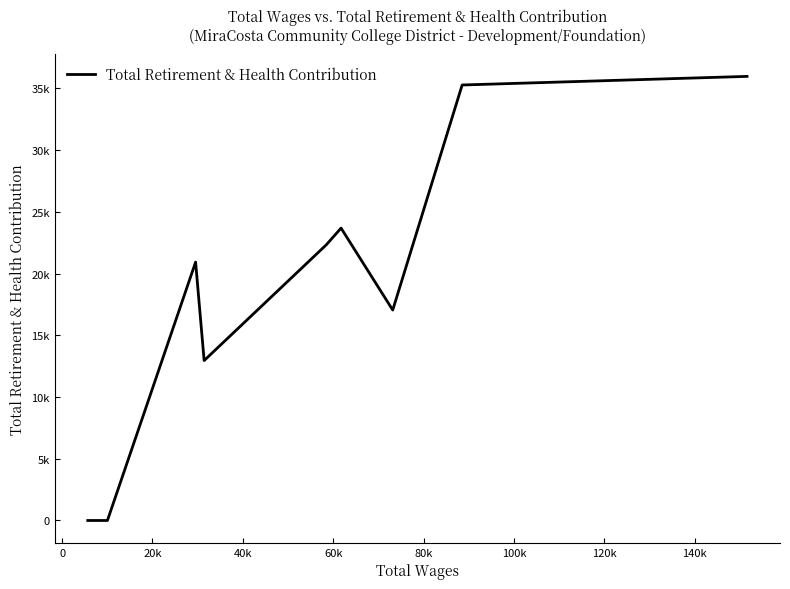

At which label does the data first exceed 20932?

60k